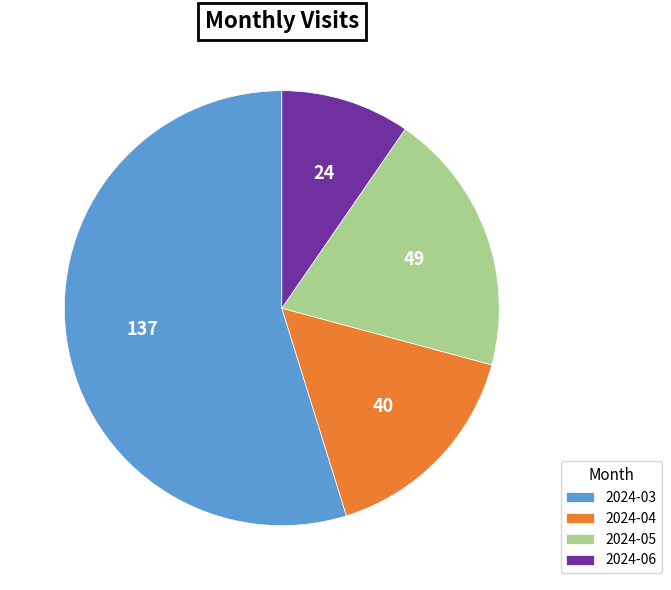

Which slice is the largest?

2024-03